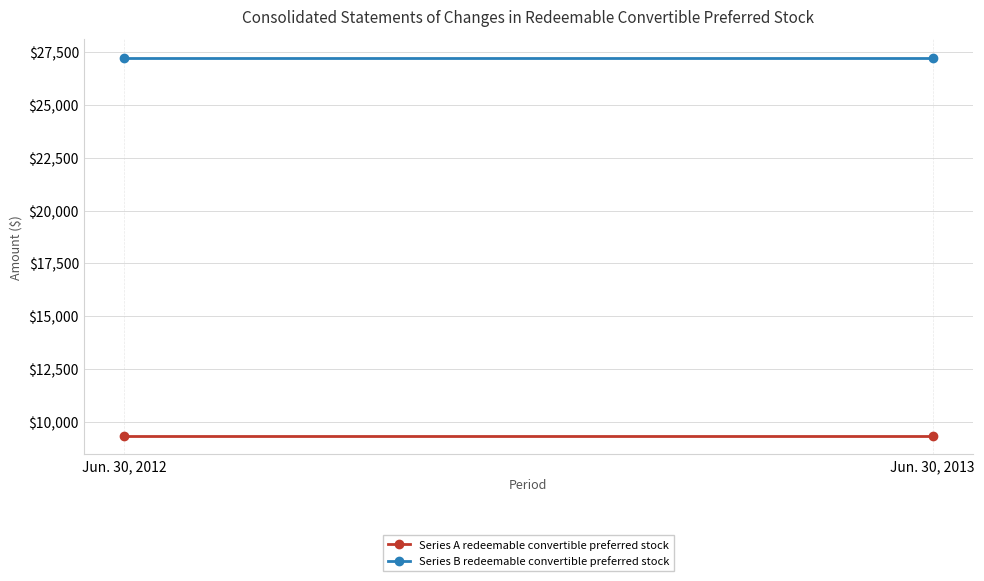

Is this an area chart (filled region under the line)?

No